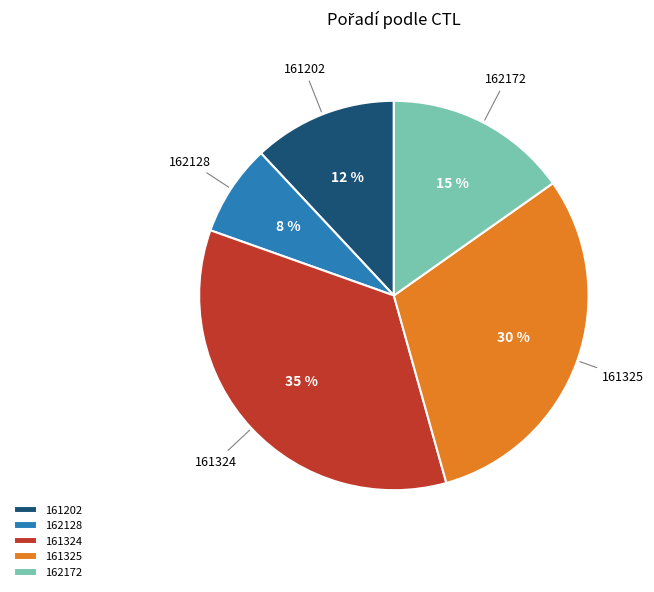

Does 161324 account for over 50% of the chart?

No